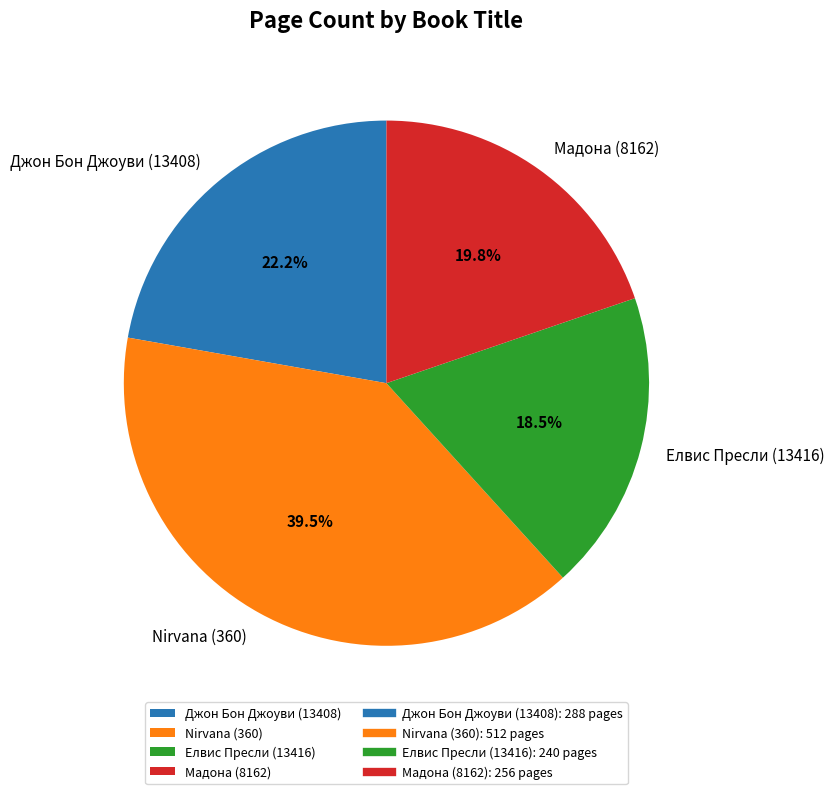

What is the smallest slice in the pie chart?

Елвис Пресли (13416)